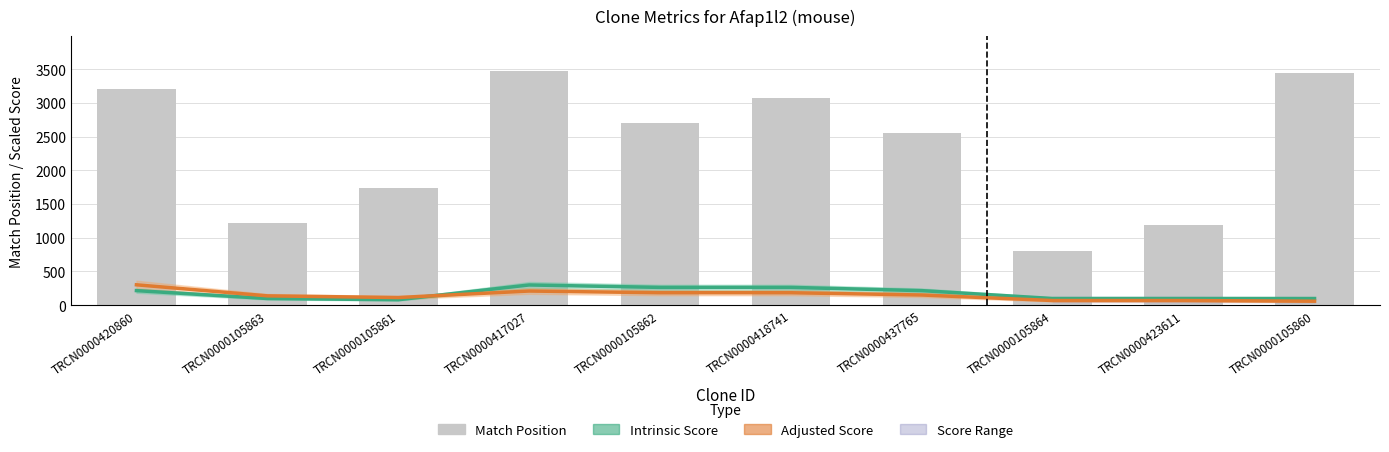

At TRCN0000423611, list the series in order from largest to smallest.

Match Position, Intrinsic Score, Adjusted Score